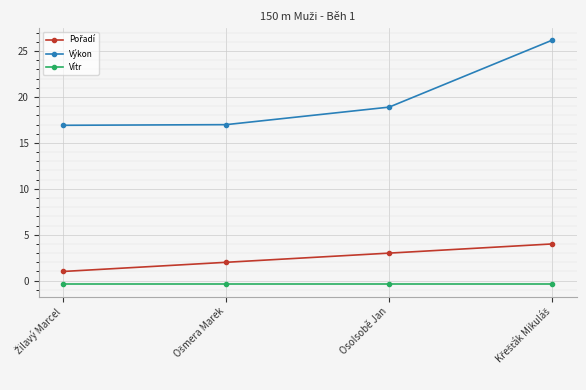

At how many categories does at least one series exceed 8?

4